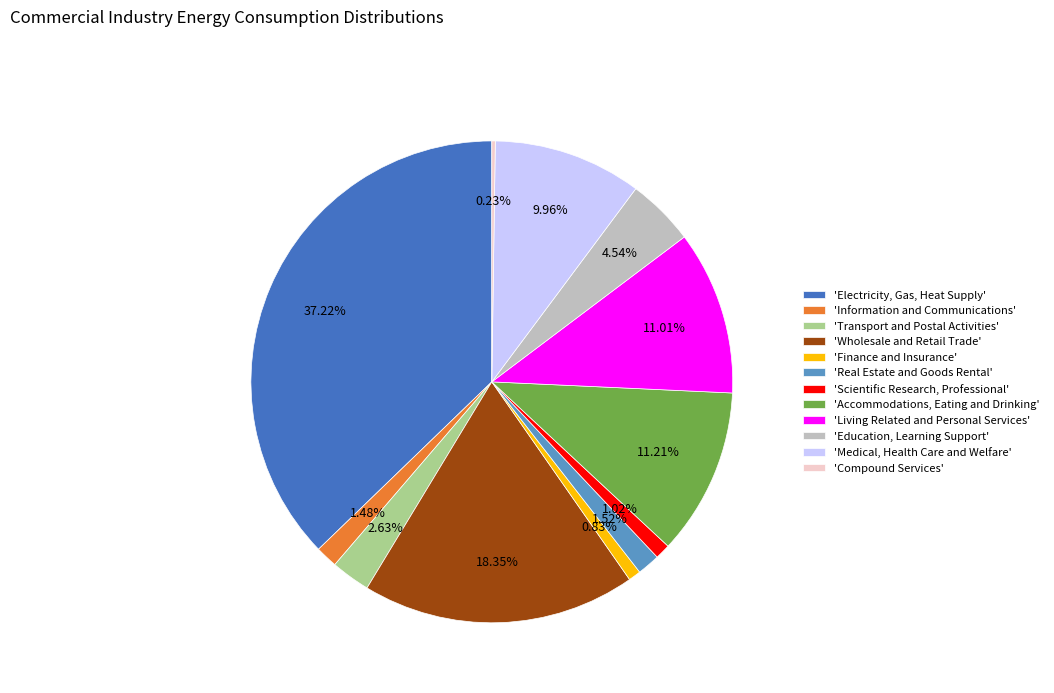

Approximately how many times larger is the value at 'Transport and Postal Activities' compared to 'Finance and Insurance'?

3.2